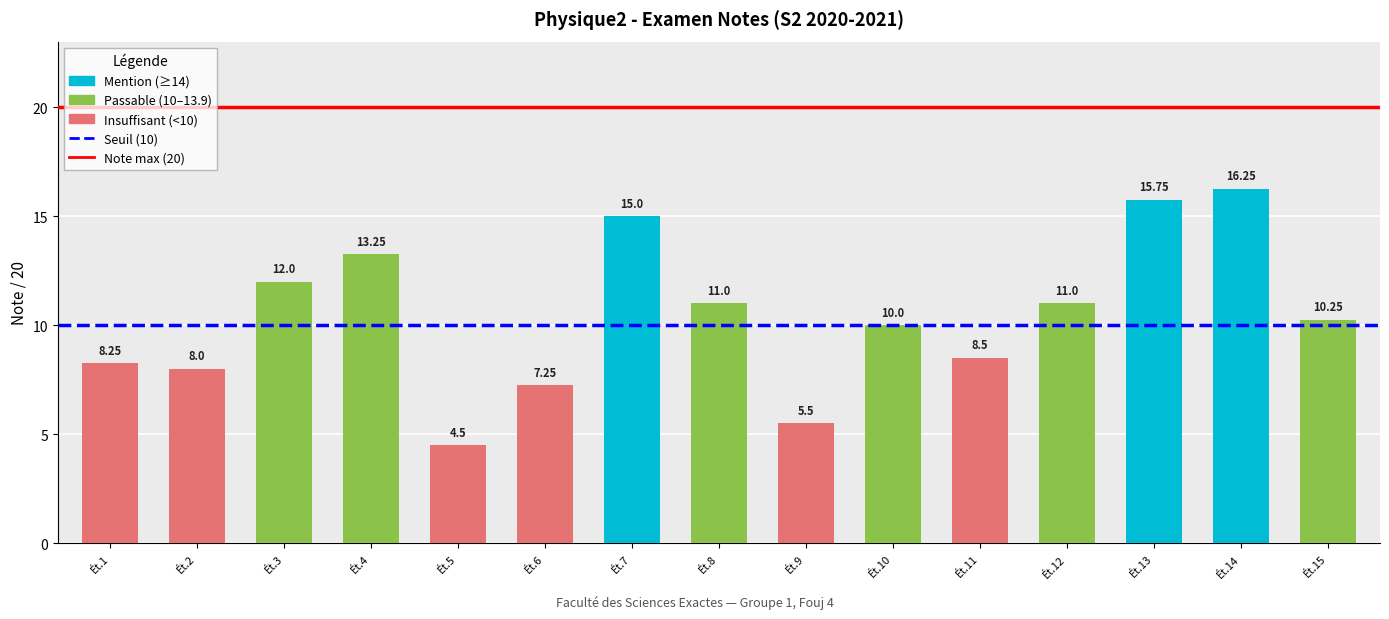

What is the average value?

10.4